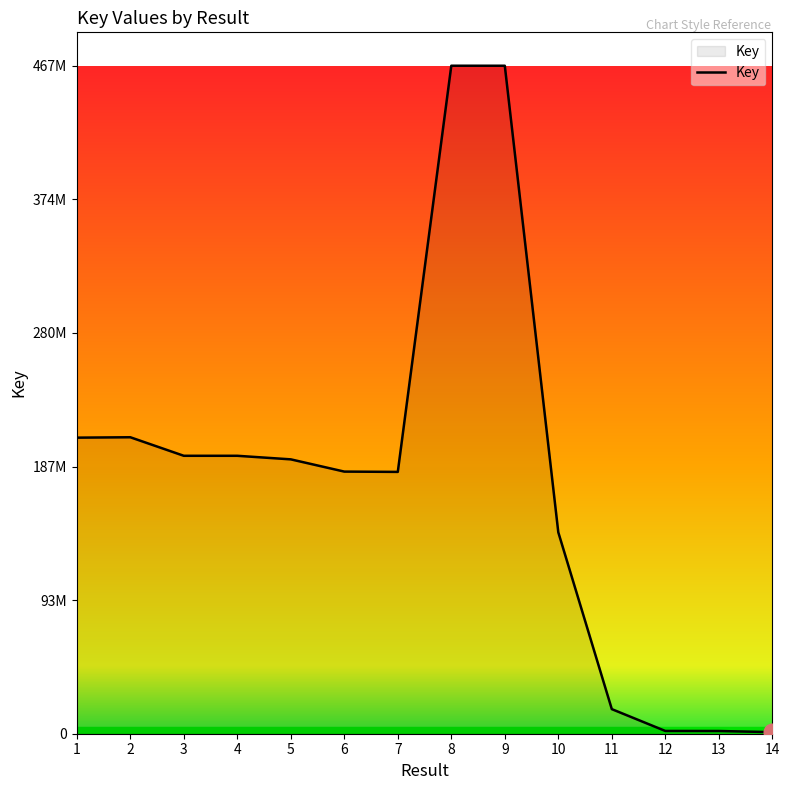

True or false: the data shows 2931354 at 12.

False